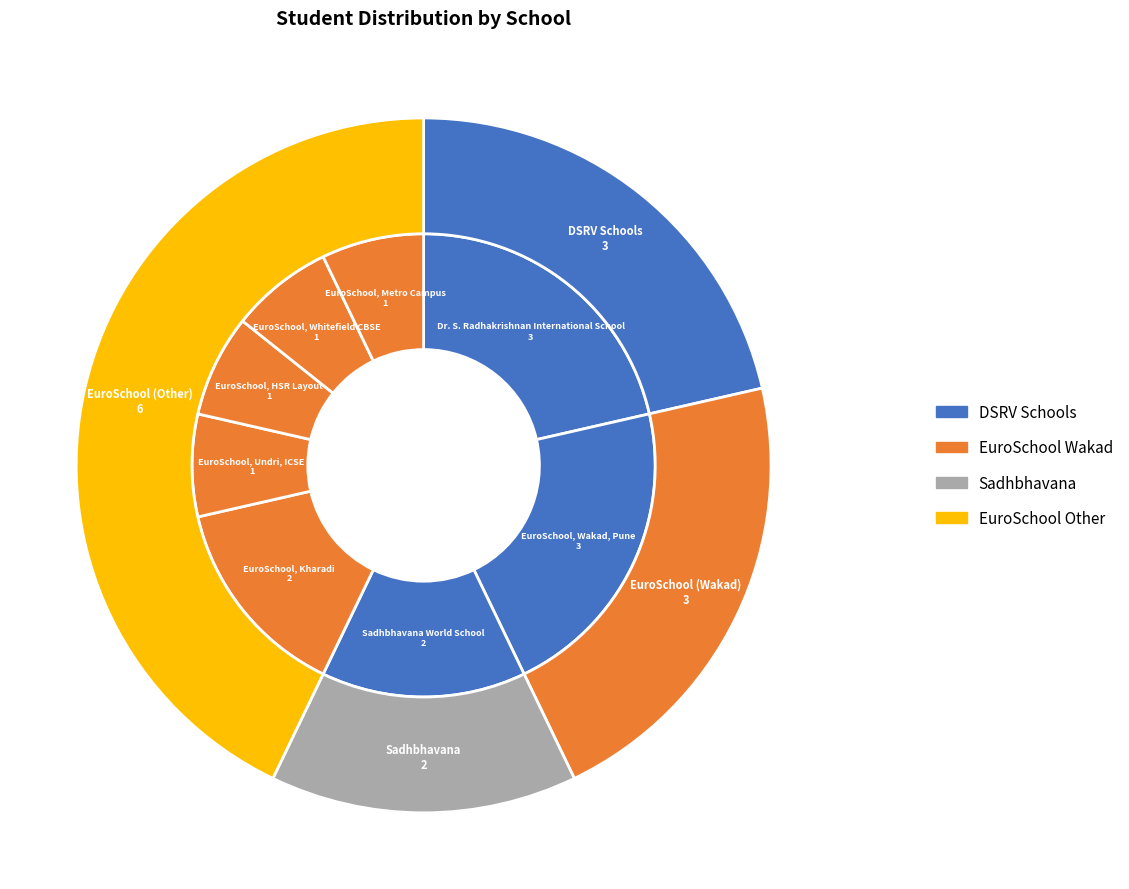

Between Sadhbhavana World School and EuroSchool, Kharadi, which is larger?

Sadhbhavana World School